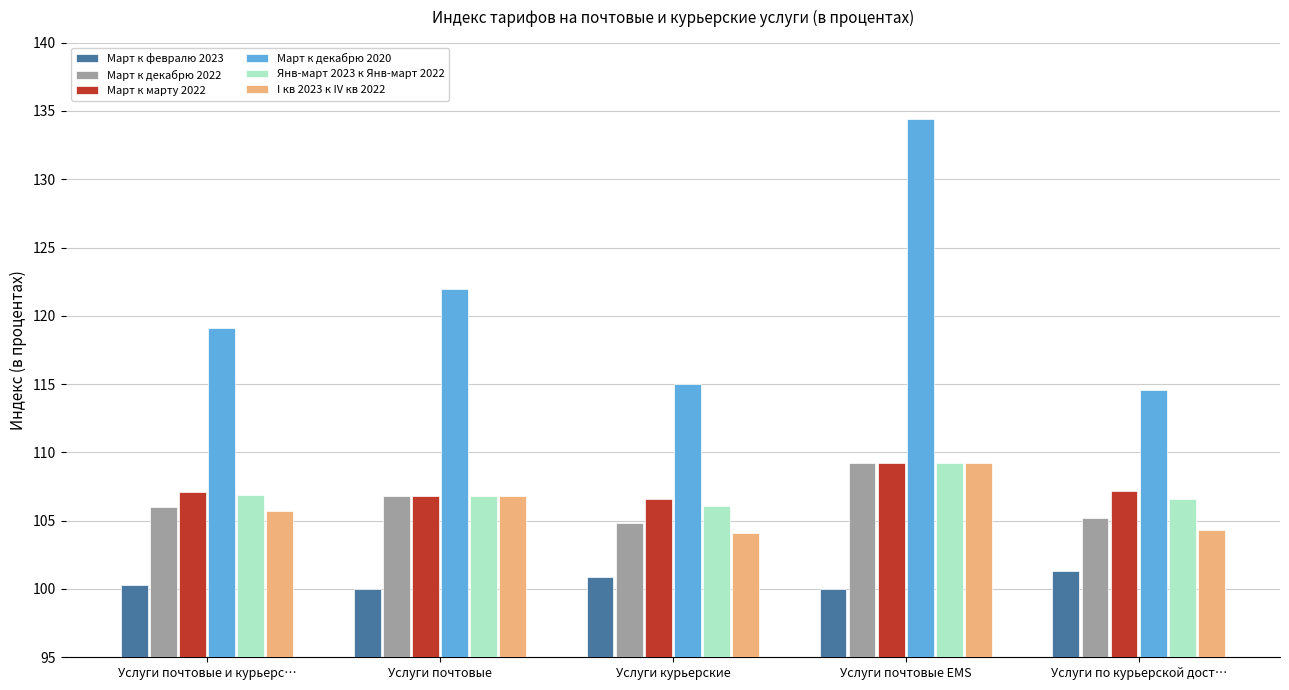

How many values in the Март к декабрю 2020 series exceed 119?

3